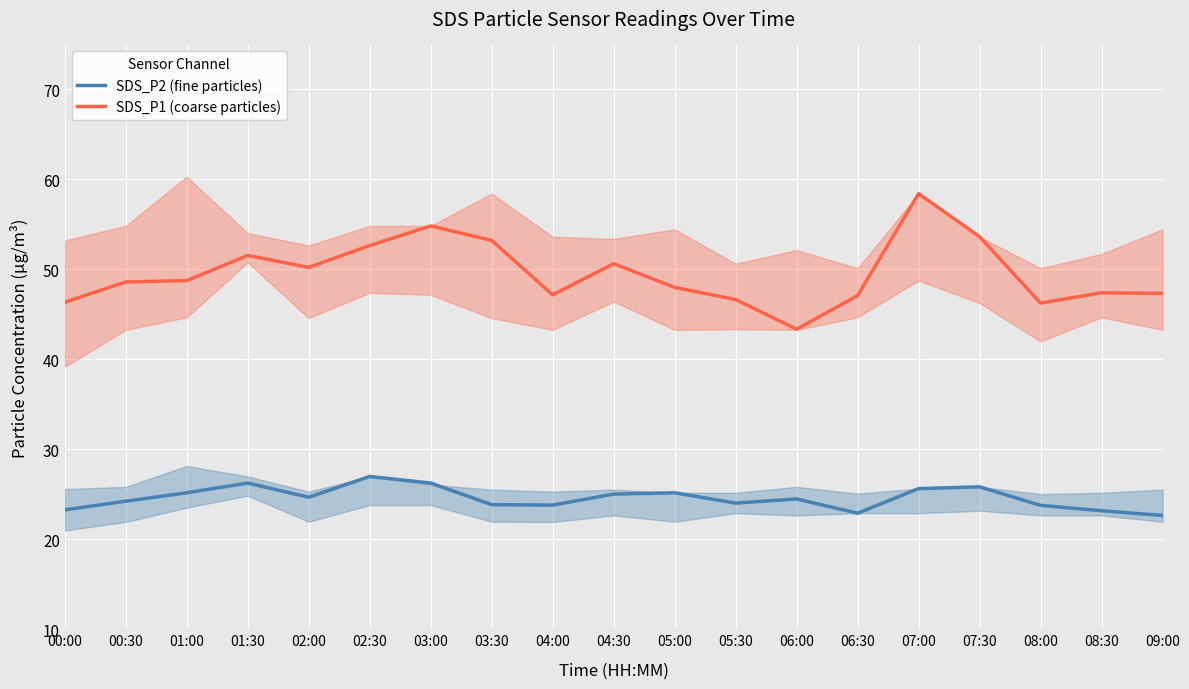

Which series has the widest spread of values?

SDS_P1 (coarse particles)